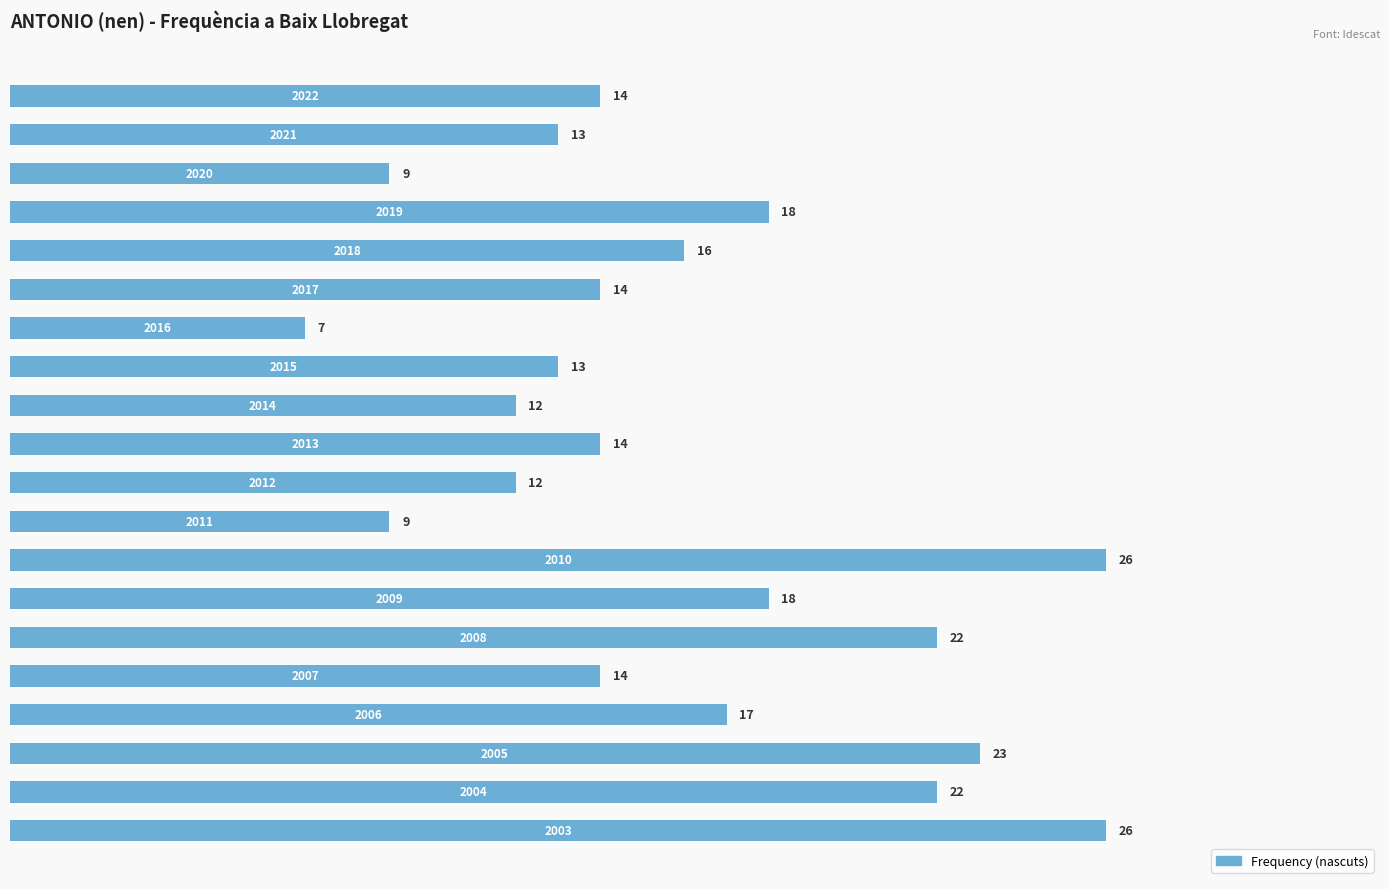

What is the difference between the maximum and minimum values?

19